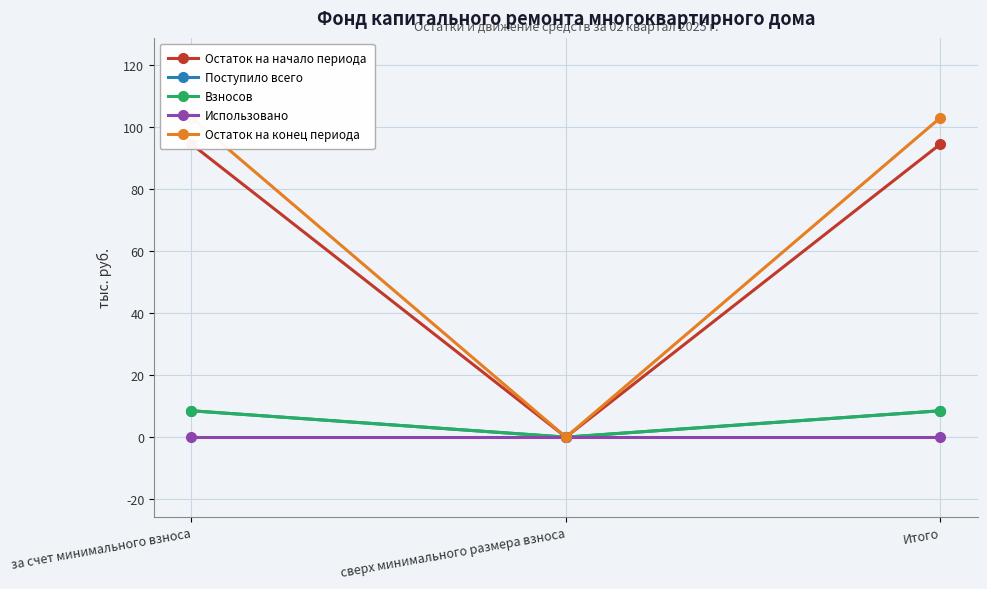

What is the label of the 1st point from the left?

за счет минимального взноса